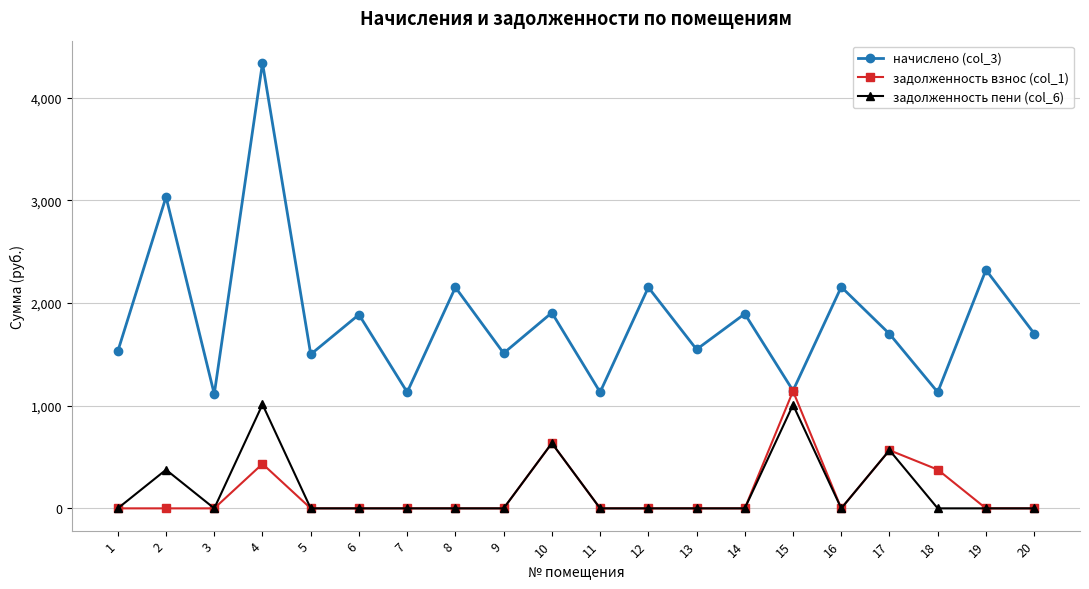

True or false: задолженность взнос (col_1) has more than 1 interior local peaks.

True